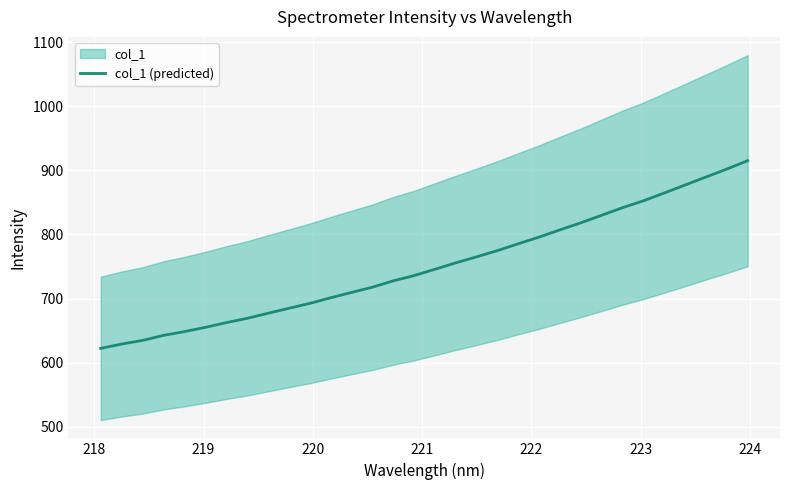

What is the minimum value for col_1 (predicted)?

622.2